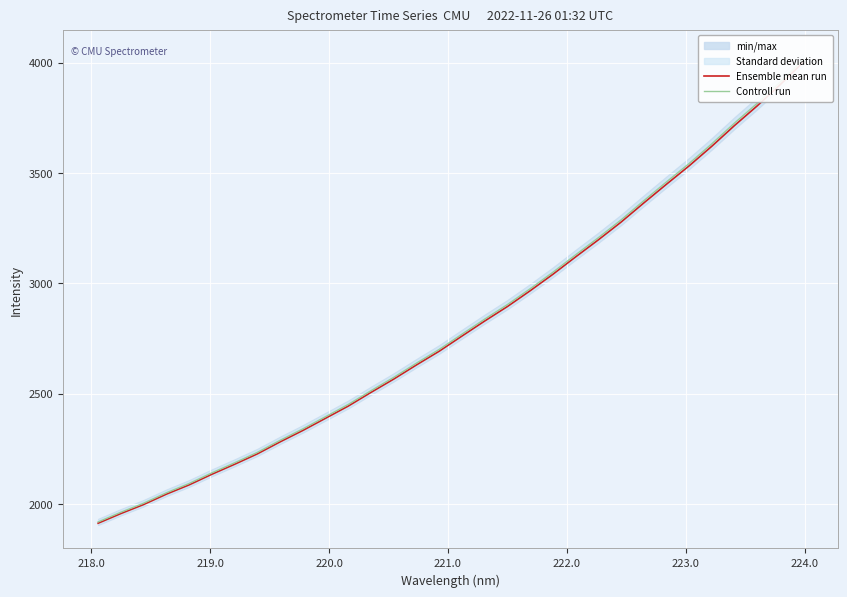

True or false: Ensemble mean run and Controll run cross at least once.

False